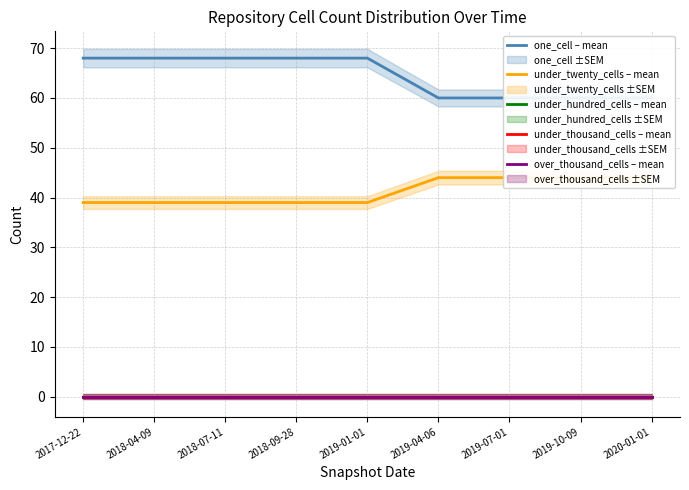

Is the value of under_hundred_cells – mean at 2017-12-22 greater than the value of over_thousand_cells – mean at 2018-07-11?

No